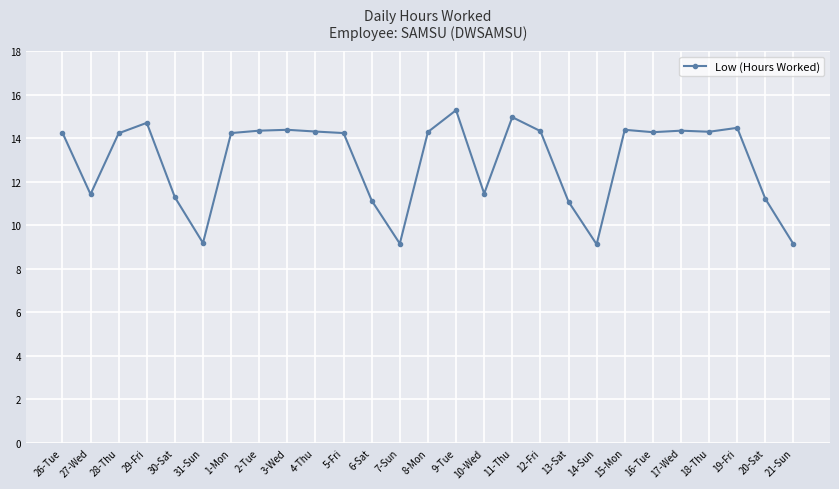

What is the label of the 9th point from the left?

3-Wed